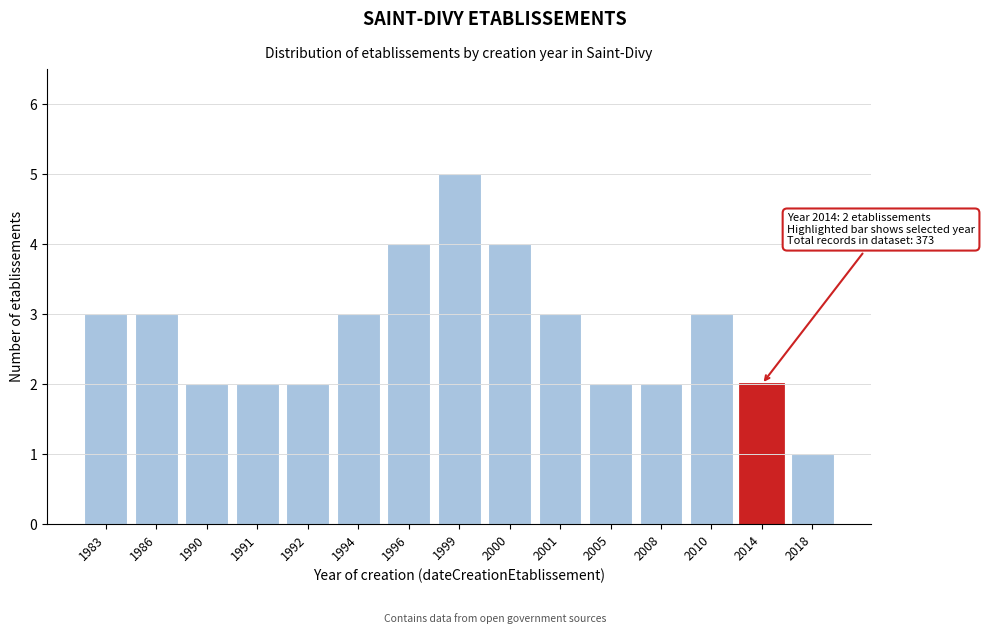

Reading left to right, extract all data points from this chart.

3	3	2	2	2	3	4	5	4	3	2	2	3	2	1